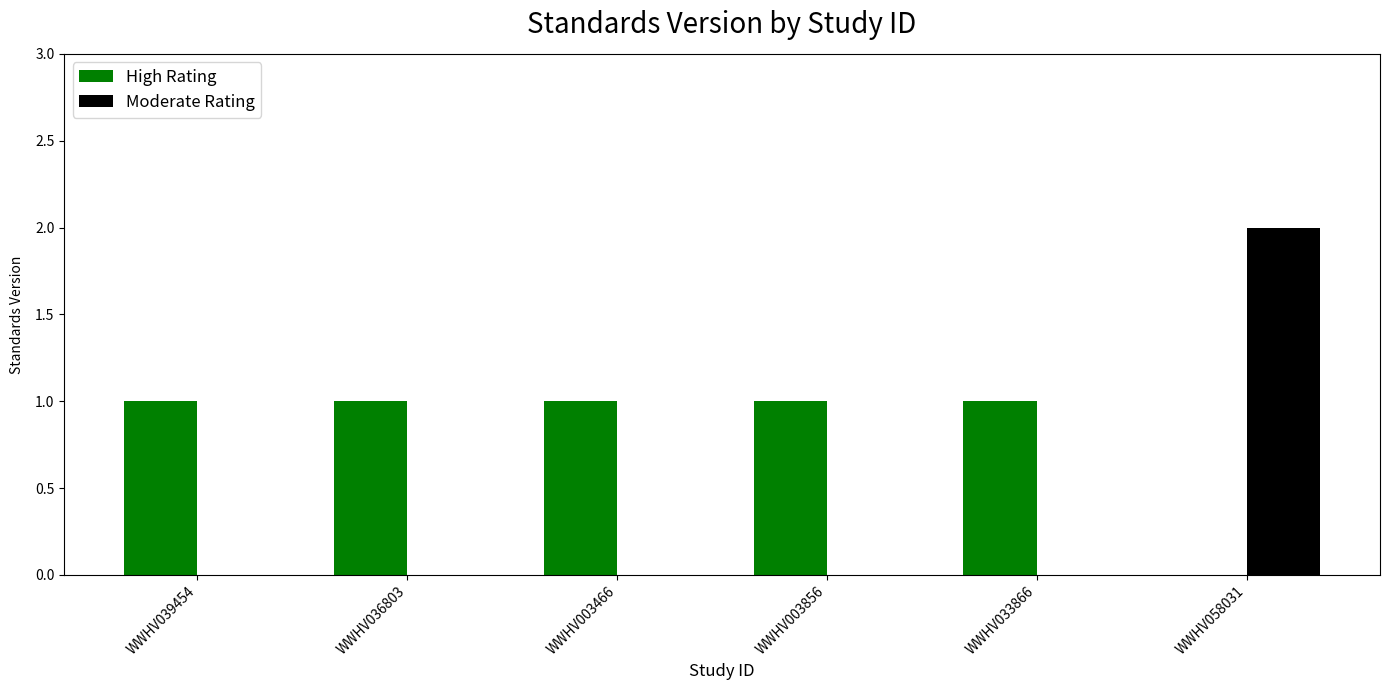

The value of Moderate Rating at WWHV058031 is 2. True or false?

True